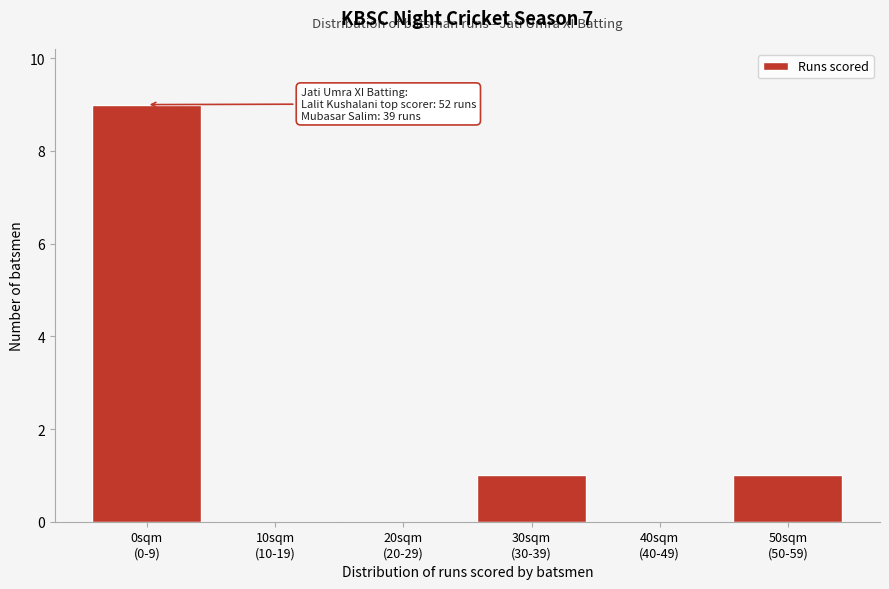

What is the greatest value displayed?

9